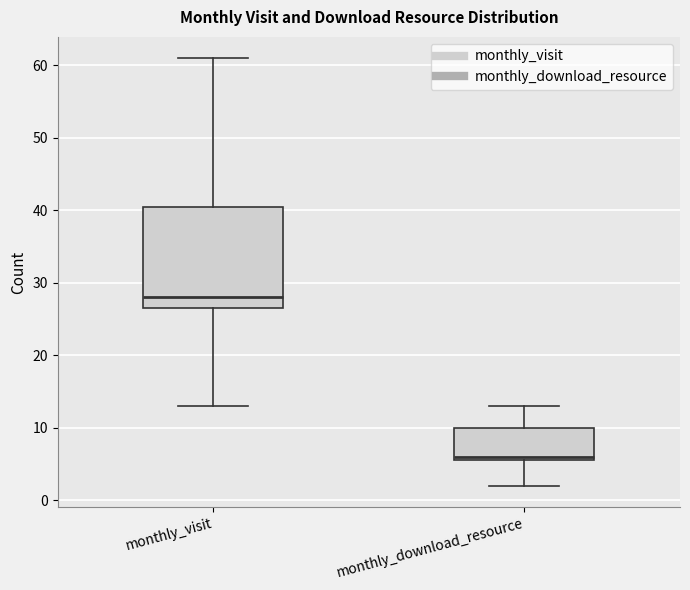

Reading left to right, transcribe this box plot: for each box, give where its median line is, the range the box spans, and where its two whiskers end, as read against the y-axis. The values are not printed on the chart, so give them approximately, as read against the axis.

monthly_visit: median 28, box 27 to 41, whiskers 13 to 61
monthly_download_resource: median 6 (just above the box's lower edge), box 6 to 10, whiskers 2 to 13